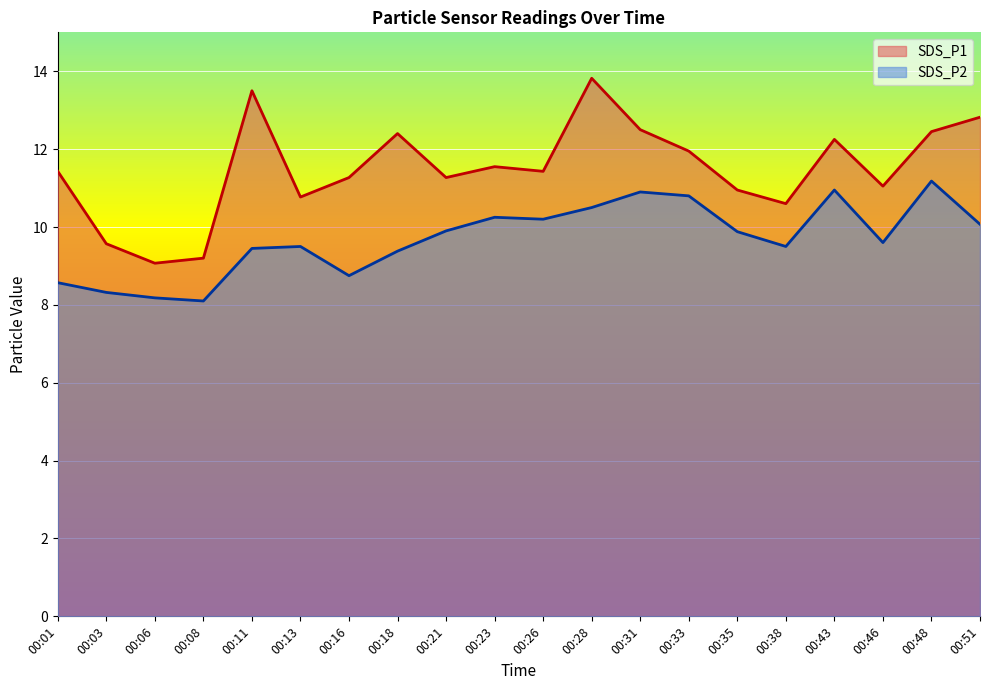

True or false: SDS_P2 has more than 0 points higher than both neighbors.

True